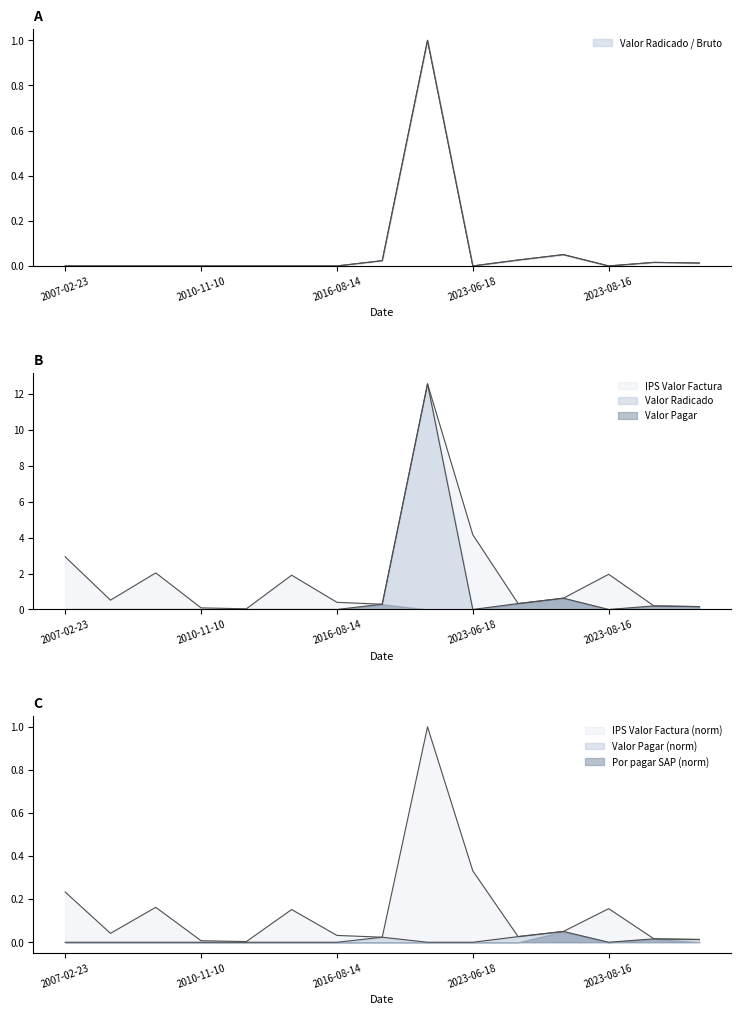

At which label is Valor Pagar closest to 0?

2007-02-23